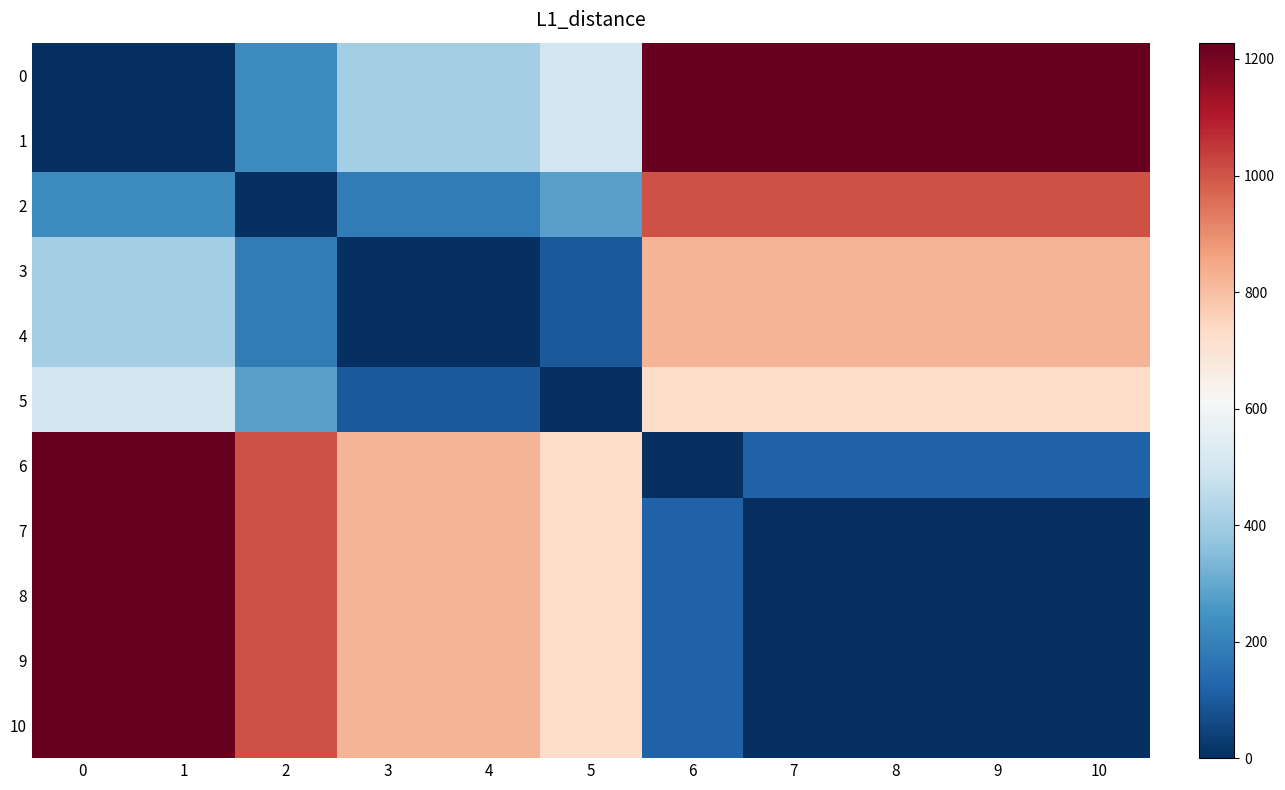

Reading right to left, what are all the values shown in this chart?

0: 10=1228	9=1228	8=1228	7=1228	6=1228	5=502	4=406	3=406	2=222	1=1	0=0
1: 10=1227	9=1227	8=1227	7=1227	6=1227	5=501	4=405	3=405	2=221	1=0	0=1
2: 10=1006	9=1006	8=1006	7=1006	6=1006	5=280	4=184	3=184	2=0	1=221	0=222
3: 10=822	9=822	8=822	7=822	6=822	5=96	4=0	3=0	2=184	1=405	0=406
4: 10=822	9=822	8=822	7=822	6=822	5=96	4=0	3=0	2=184	1=405	0=406
5: 10=726	9=726	8=726	7=726	6=726	5=0	4=96	3=96	2=280	1=501	0=502
6: 10=116	9=116	8=116	7=116	6=0	5=726	4=822	3=822	2=1006	1=1227	0=1228
7: 10=0	9=0	8=0	7=0	6=116	5=726	4=822	3=822	2=1006	1=1227	0=1228
8: 10=0	9=0	8=0	7=0	6=116	5=726	4=822	3=822	2=1006	1=1227	0=1228
9: 10=0	9=0	8=0	7=0	6=116	5=726	4=822	3=822	2=1006	1=1227	0=1228
10: 10=0	9=0	8=0	7=0	6=116	5=726	4=822	3=822	2=1006	1=1227	0=1228